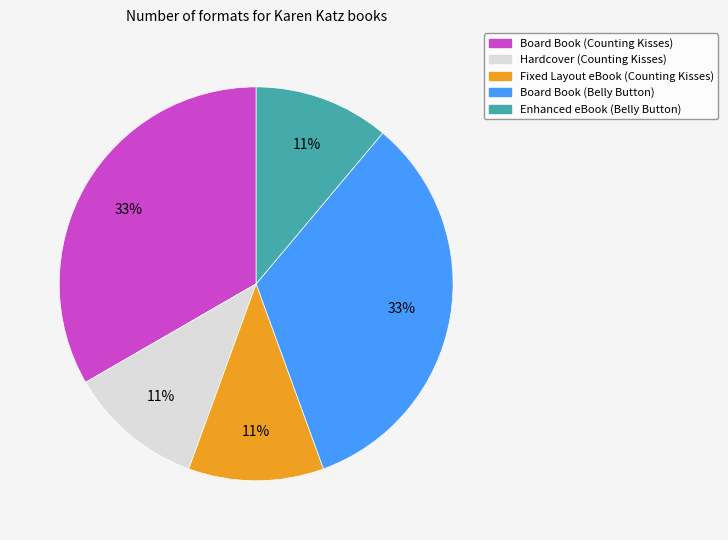

To the nearest percent, what is the difference between the Board Book (Counting Kisses) and Hardcover (Counting Kisses) slice percentages?

22%